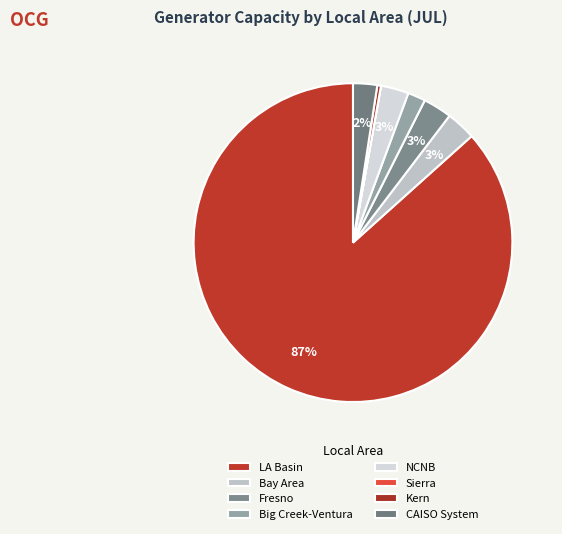

To the nearest percent, what portion does CAISO System represent?

2%